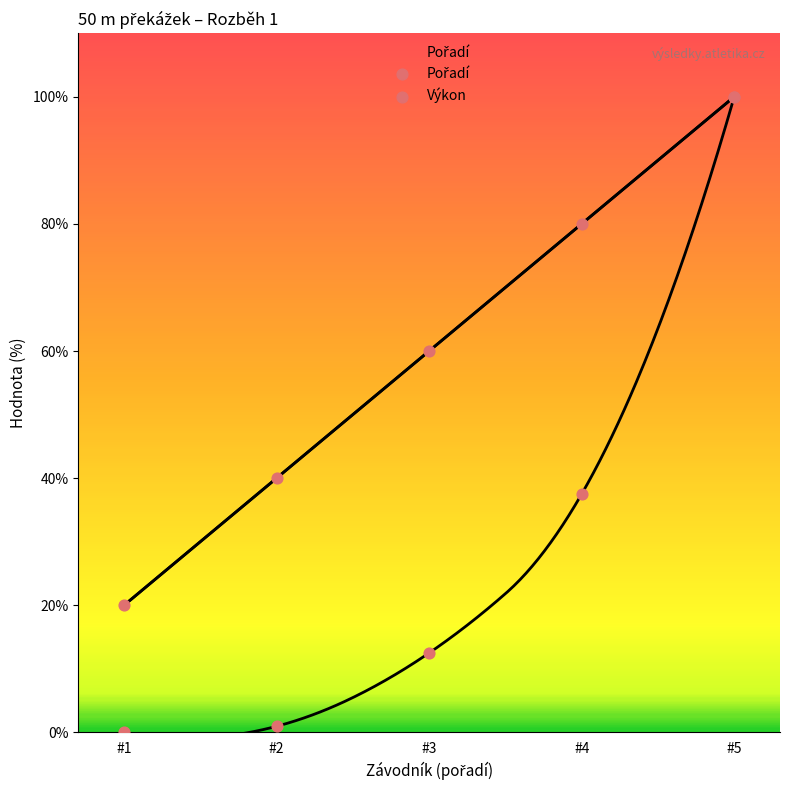

Which series reaches the maximum Y coordinate?

Pořadí